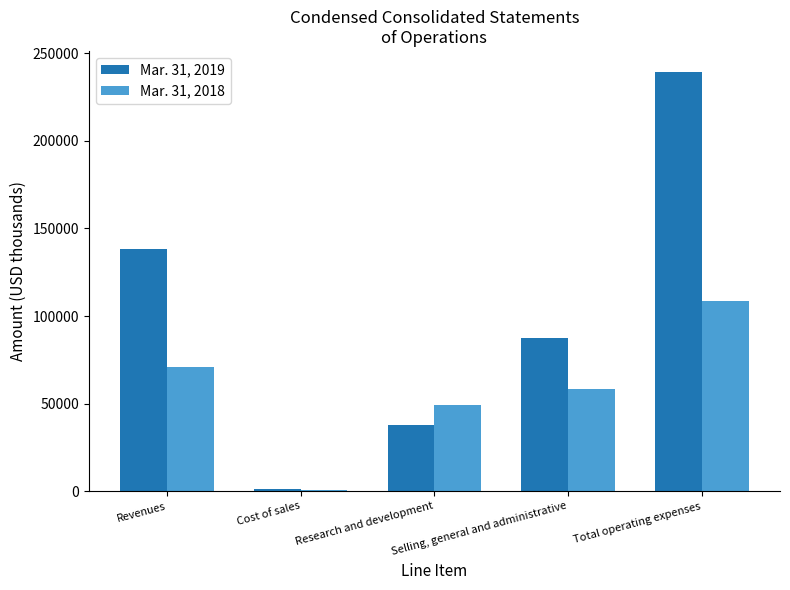

Reading right to left, list all the values displayed in this chart.

Mar. 31, 2019: Total operating expenses=239400	Selling, general and administrative=87538	Research and development=37652	Cost of sales=1129	Revenues=138403
Mar. 31, 2018: Total operating expenses=108533	Selling, general and administrative=58636	Research and development=48947	Cost of sales=950	Revenues=71086